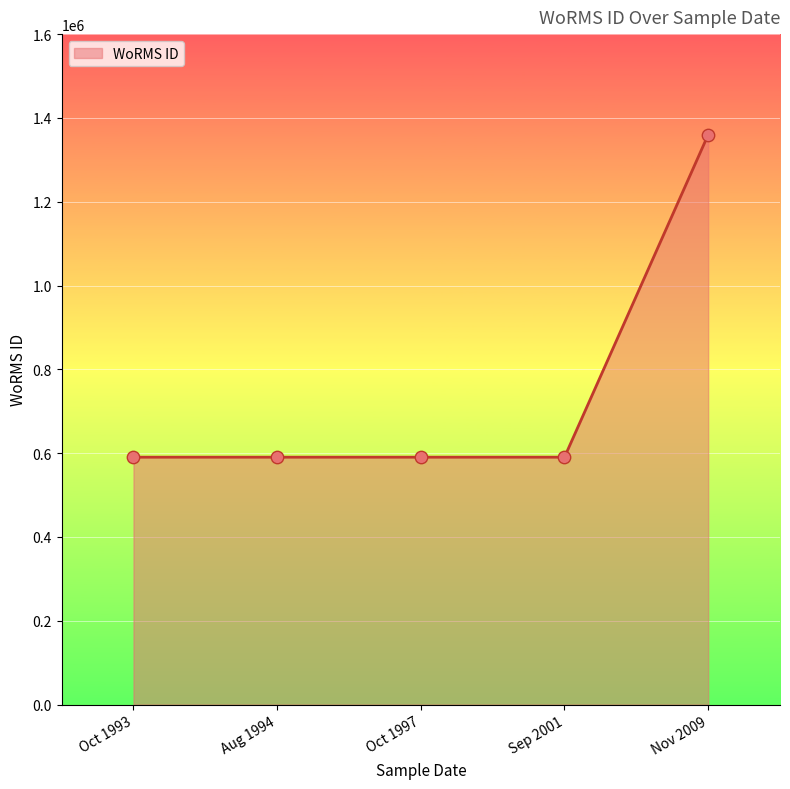

What is the change in value from Oct 1993 to Nov 2009?

+769333